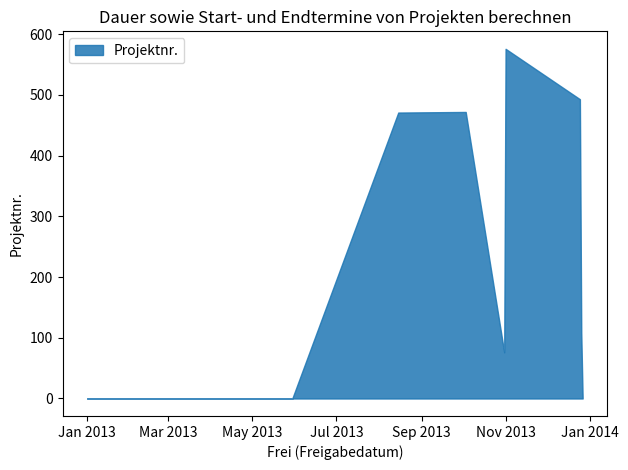

Read the value at 2013-12-25, to the nearest 100.

500